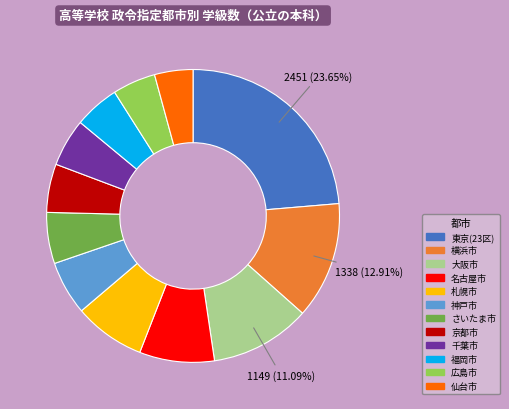

True or false: 札幌市 accounts for 14% of the total.

False